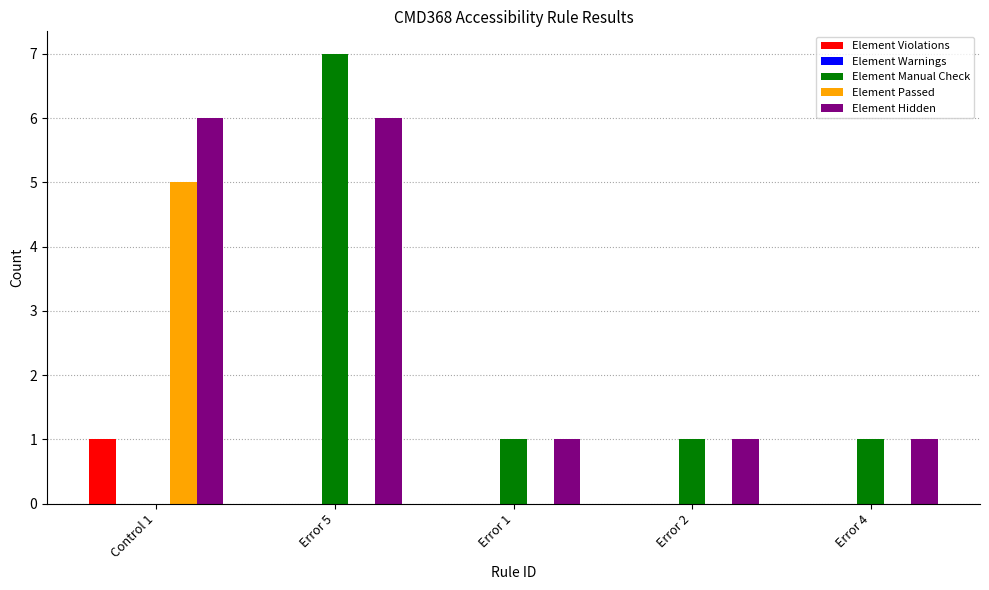

Is the value of Element Hidden at Error 5 greater than the value of Element Manual Check at Error 1?

Yes